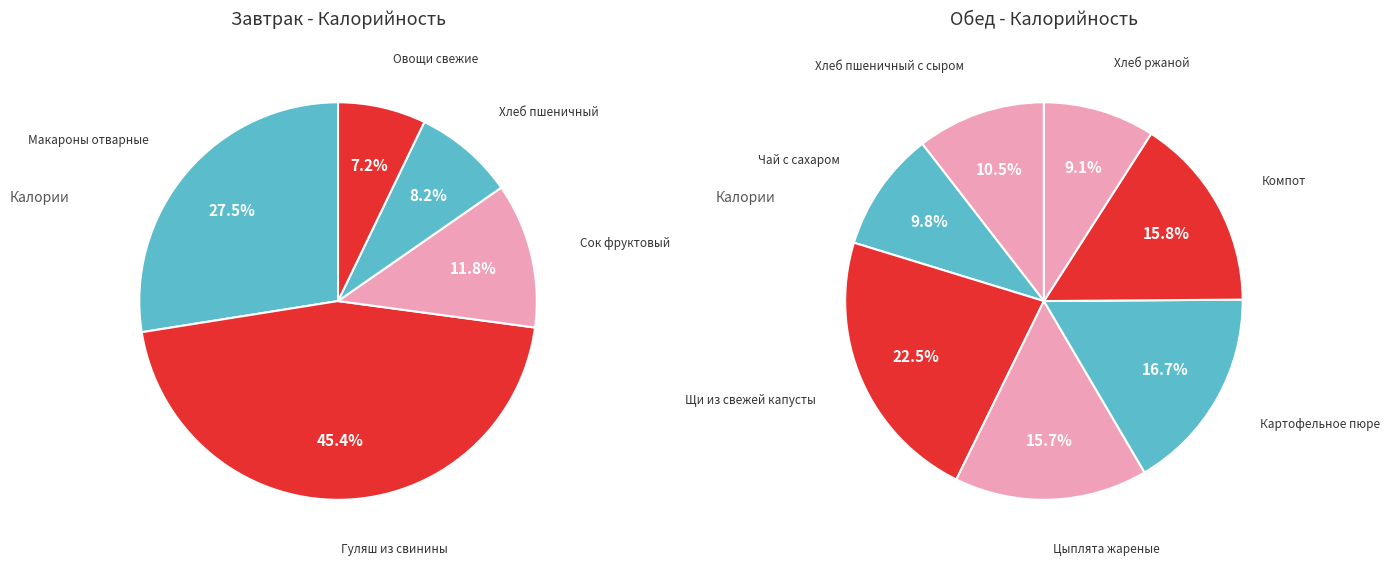

Combined, do Картофельное пюре and Овощи свежие account for over 50%?

No